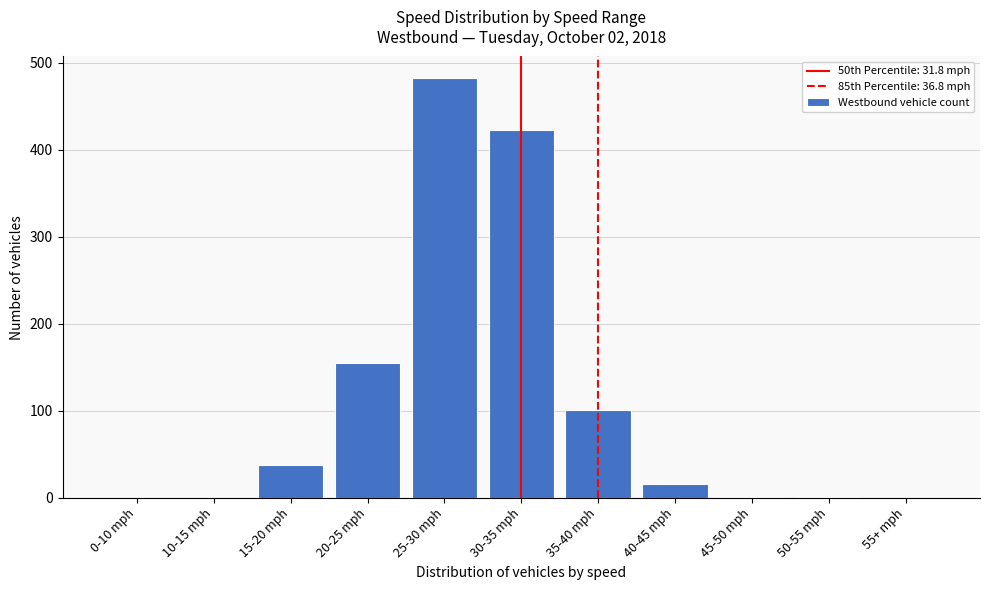

Is it true that the value at 15-20 mph is 38?

True